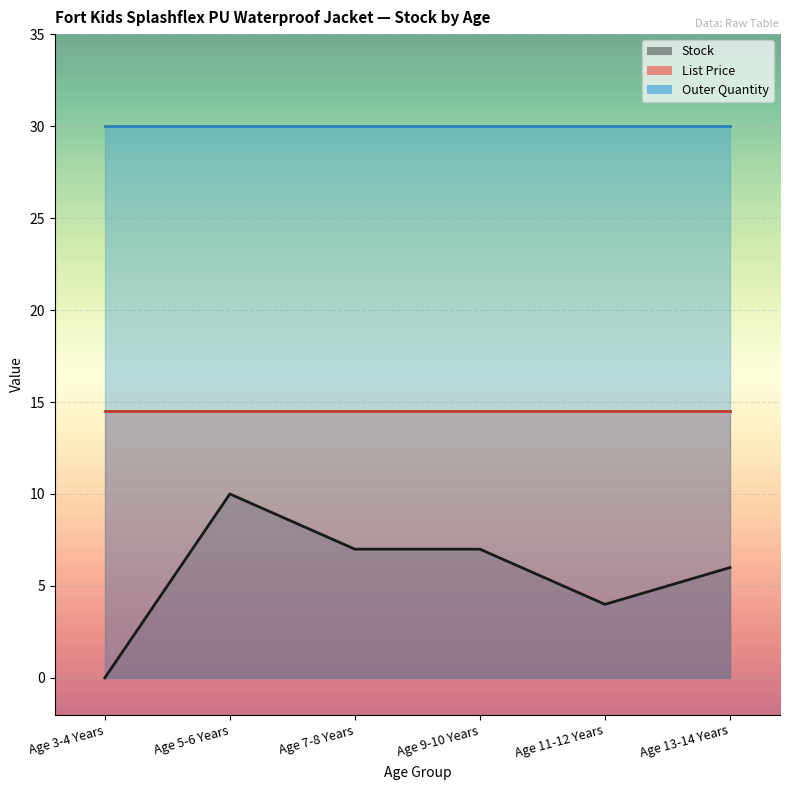

The value of Outer Quantity at Age 9-10 Years is 53.4. True or false?

False